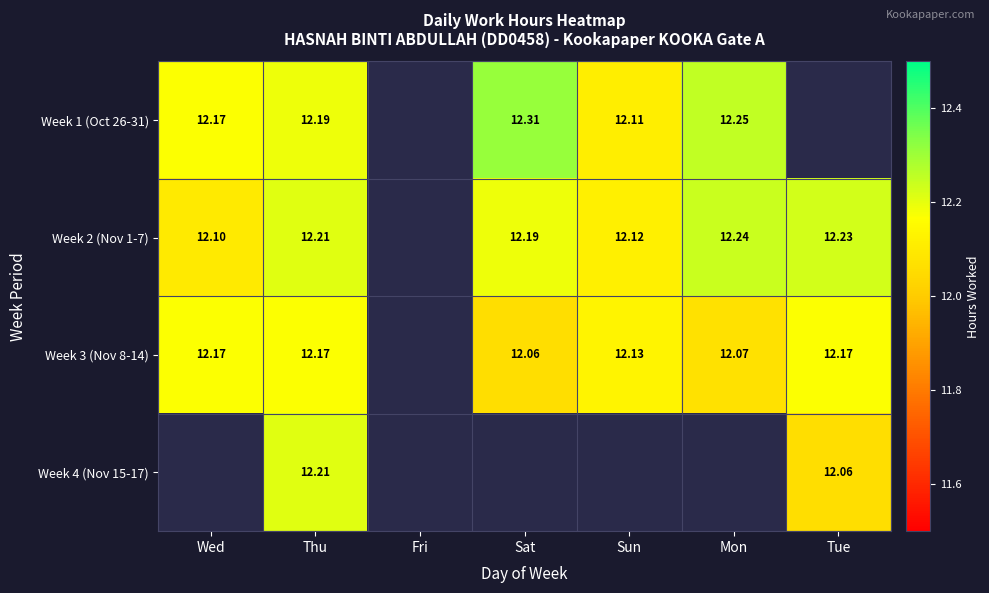

How many positive values does the Week 2 (Nov 1-7) series have?

6